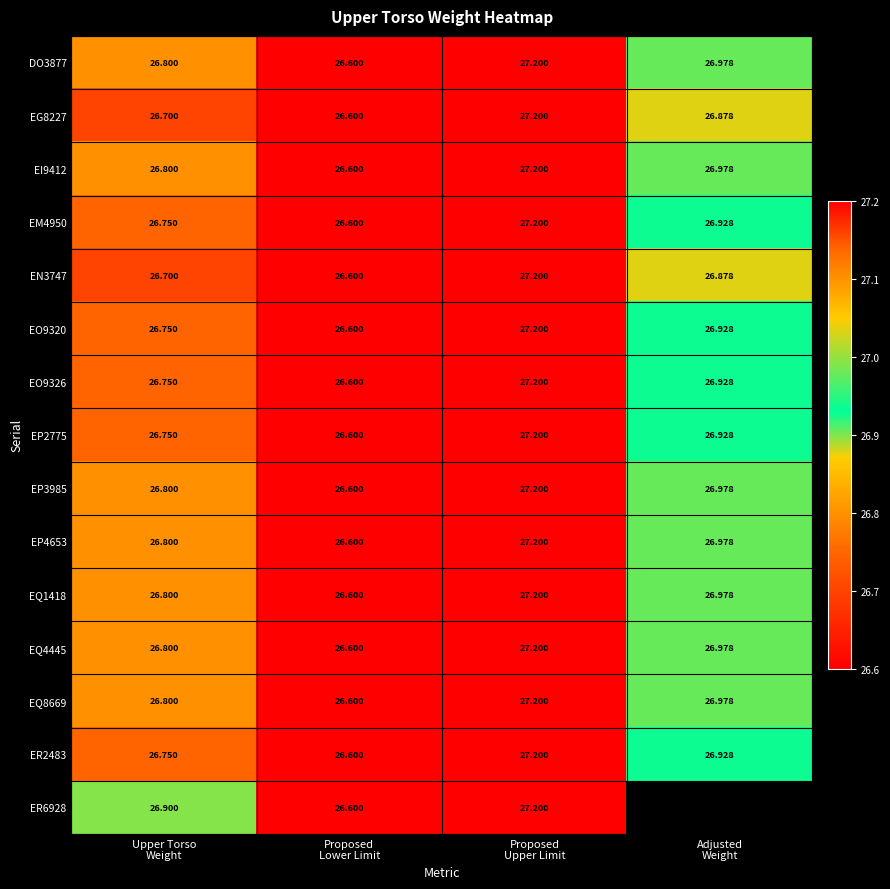

What is the maximum value for EP2775?

27.2